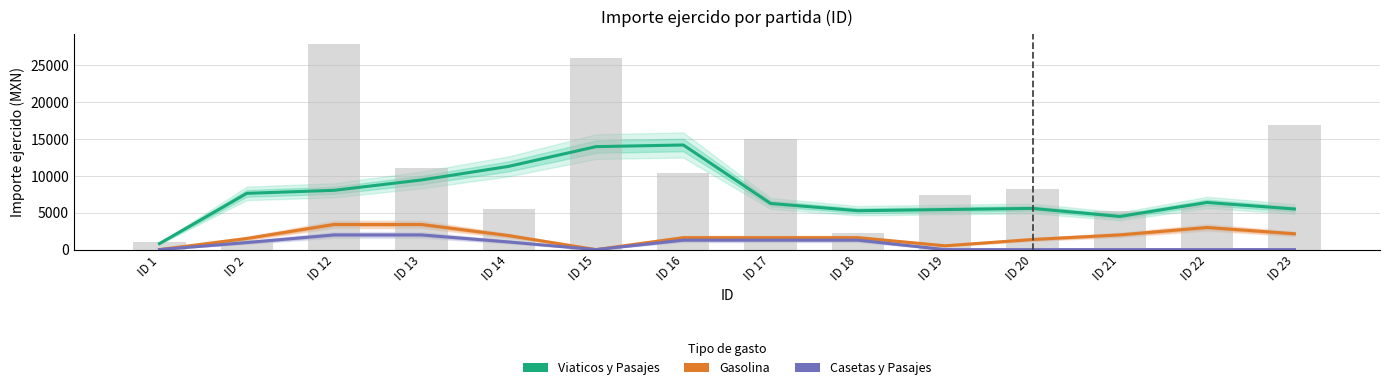

True or false: Gasolina has a value of 2105.8 at ID 1.

False